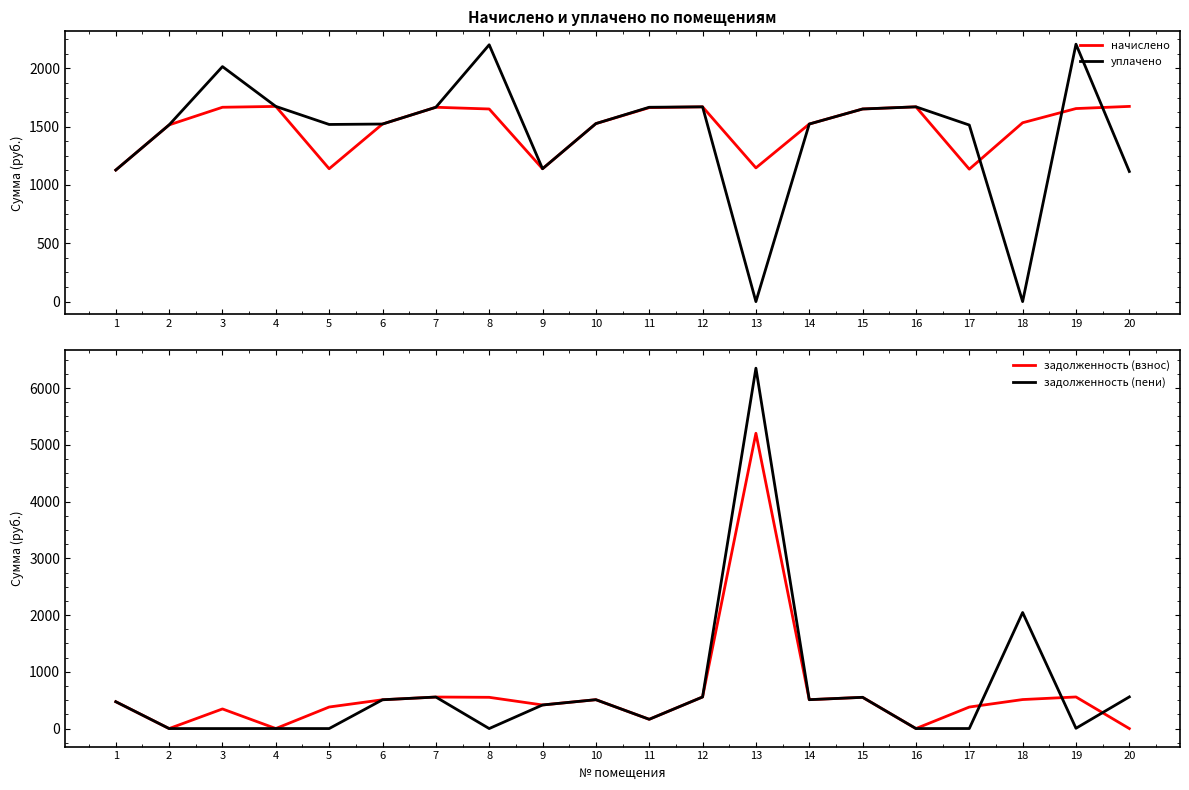

How many data points in задолженность (пени) are less than 473?

10